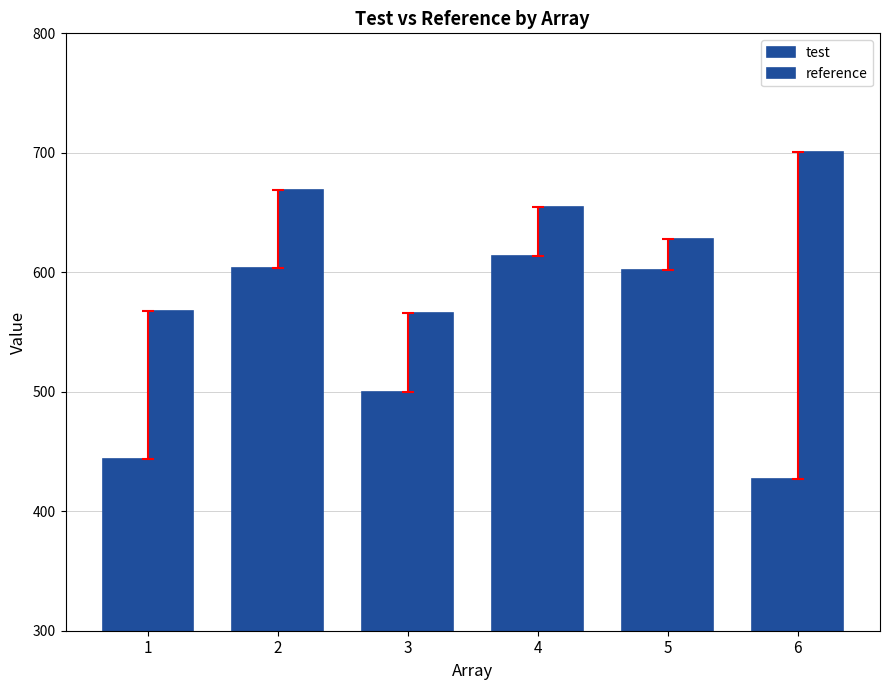

What is the difference between the maximum and minimum values in the test series?

187